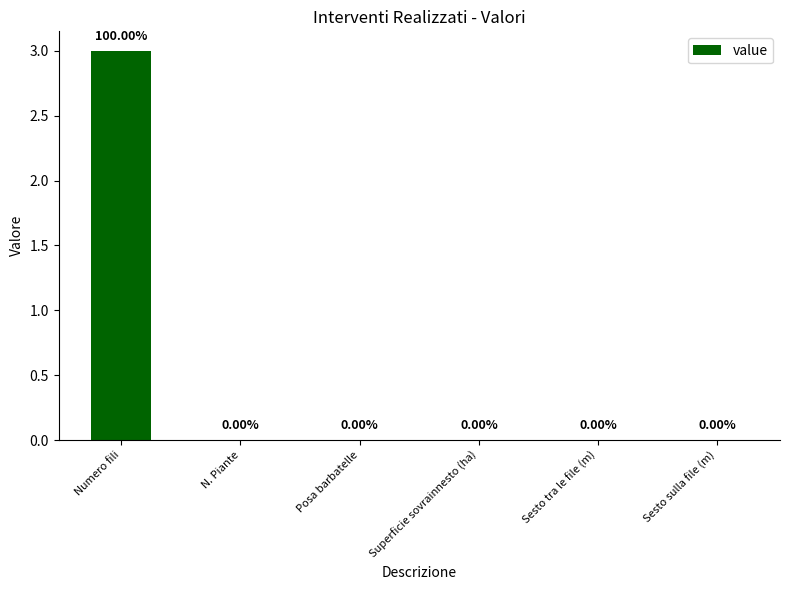

Count the number of values greater than 0.

1